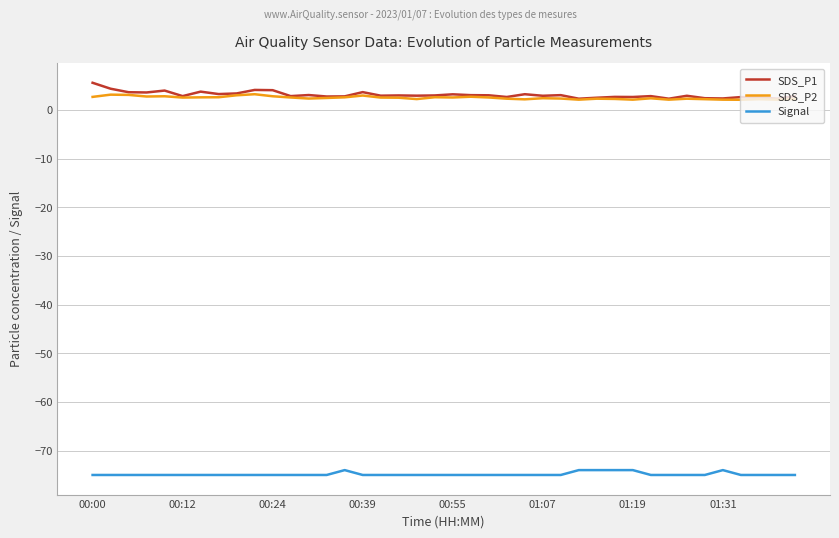

Is this an area chart (filled region under the line)?

No